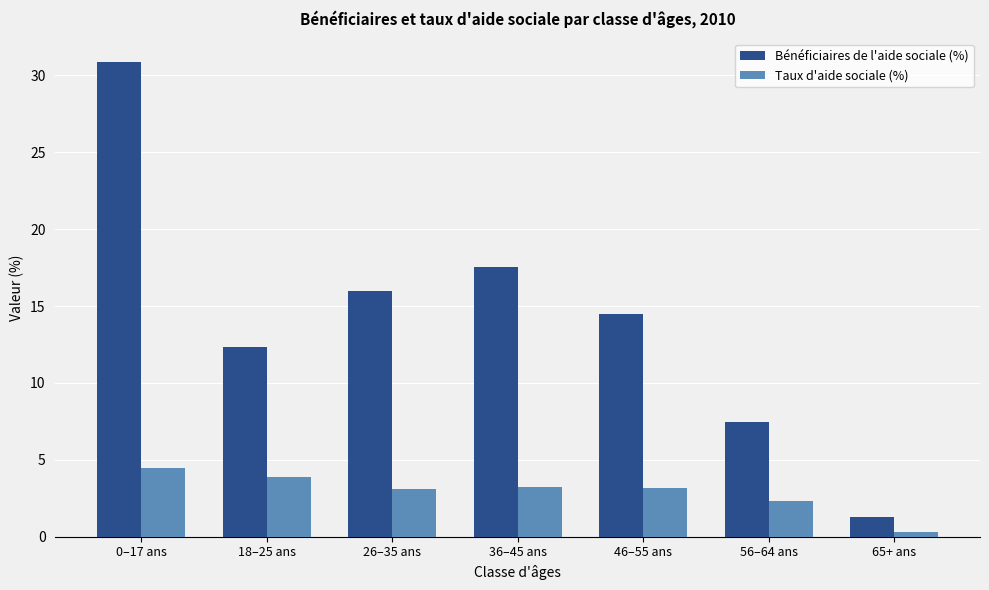

Between 36–45 ans and 65+ ans, which series saw the biggest shift?

Bénéficiaires de l'aide sociale (%)